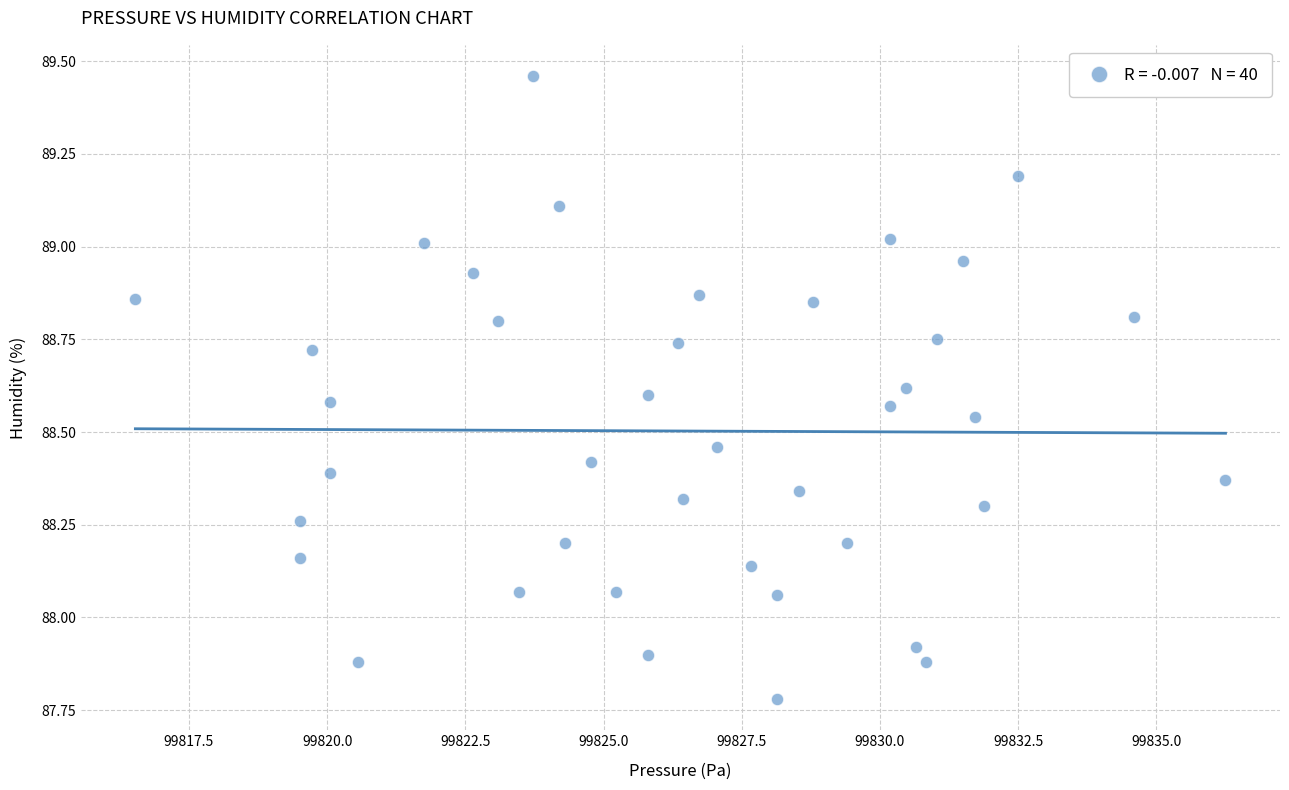

What is the range of X values (max minus min)?

19.7